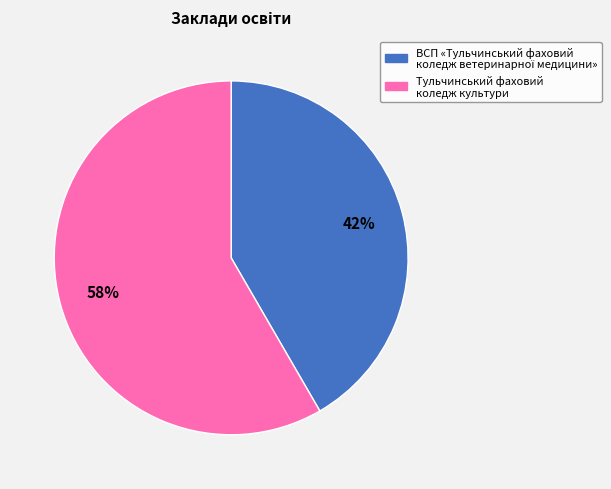

True or false: Тульчинський фаховий коледж культури accounts for 49% of the total.

False